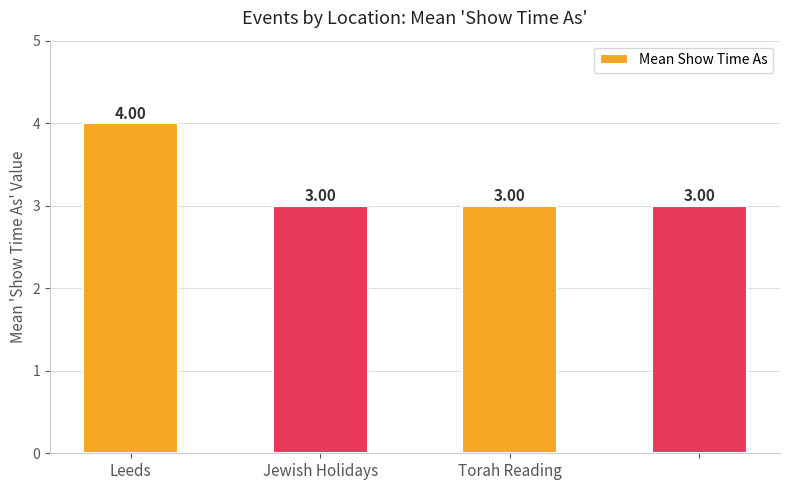

What is the average value?

3